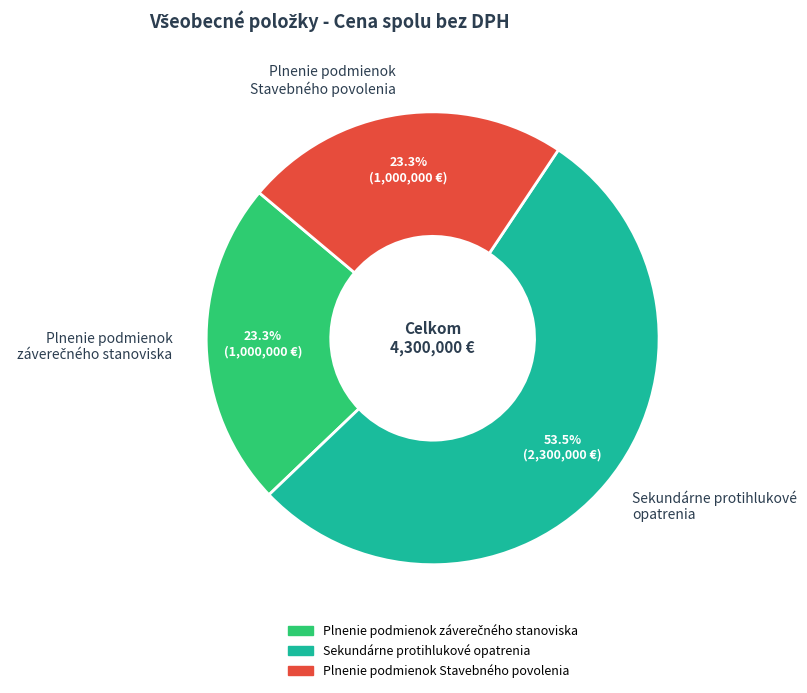

Is it true that Plnenie podmienok Stavebného povolenia is 23% of the pie?

True